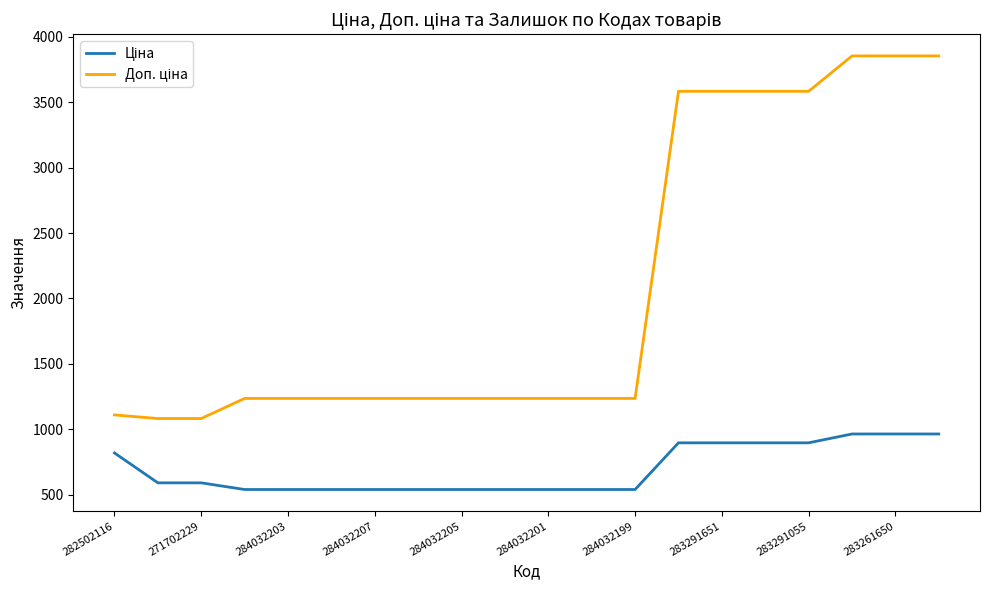

What is the greatest value displayed?

3854.0